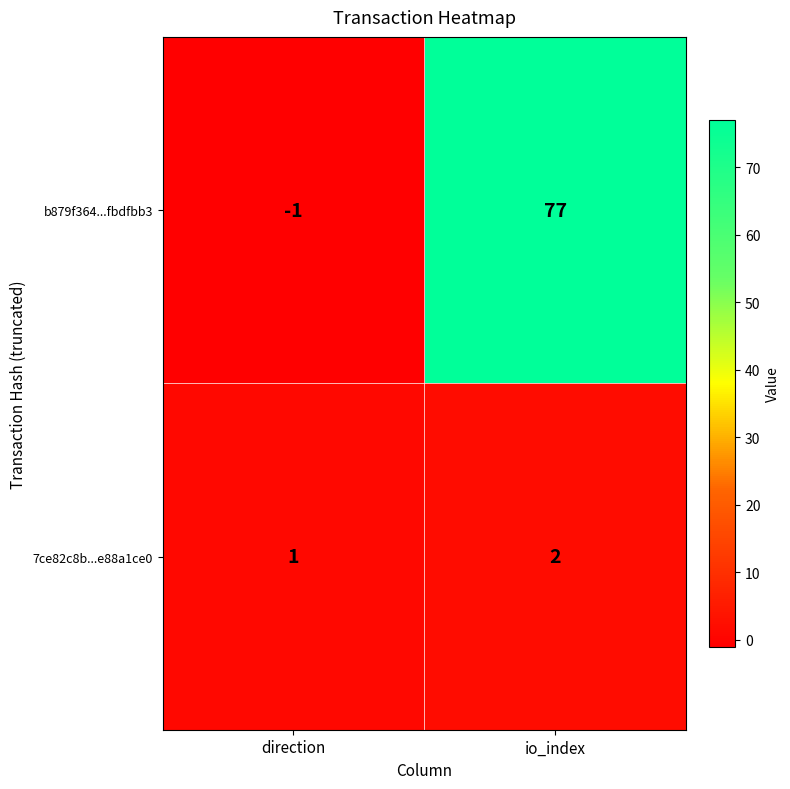

What is the sum of all 7ce82c8b...e88a1ce0 values?

3